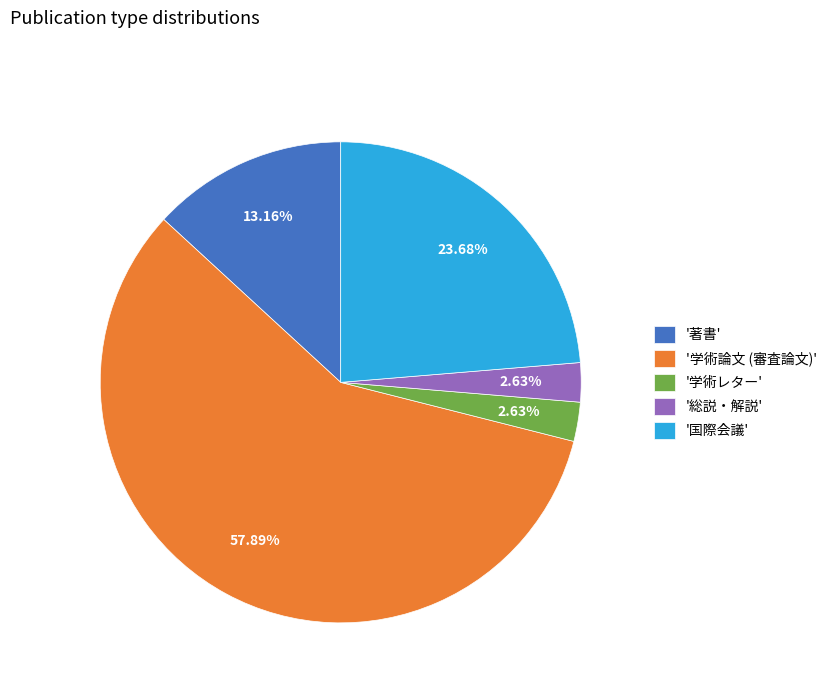

What is the largest slice in the pie chart?

'学術論文 (審査論文)'